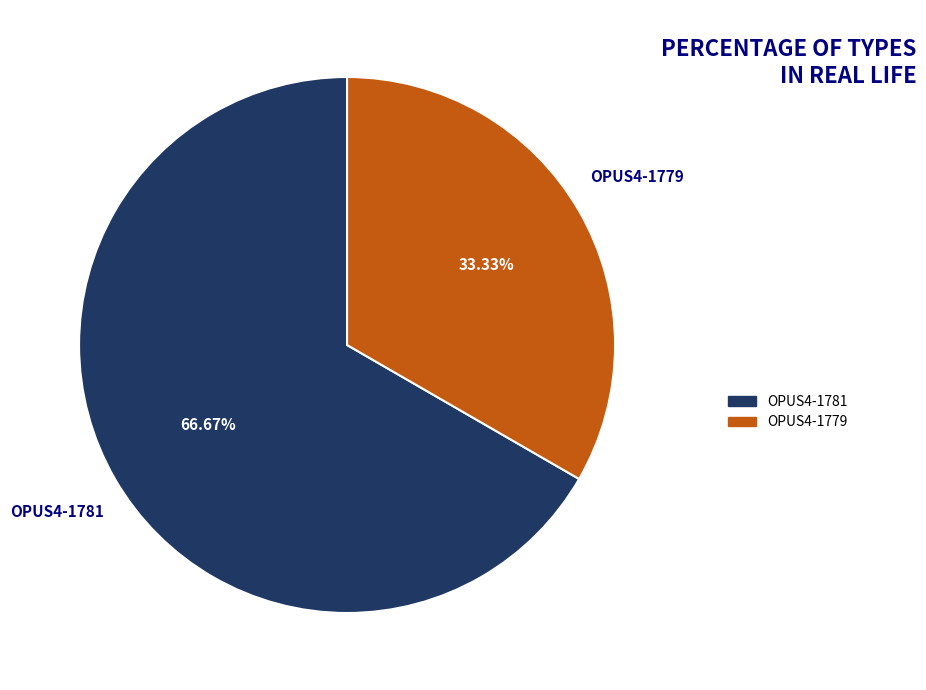

Rank the categories by value from highest to lowest.

OPUS4-1781, OPUS4-1779